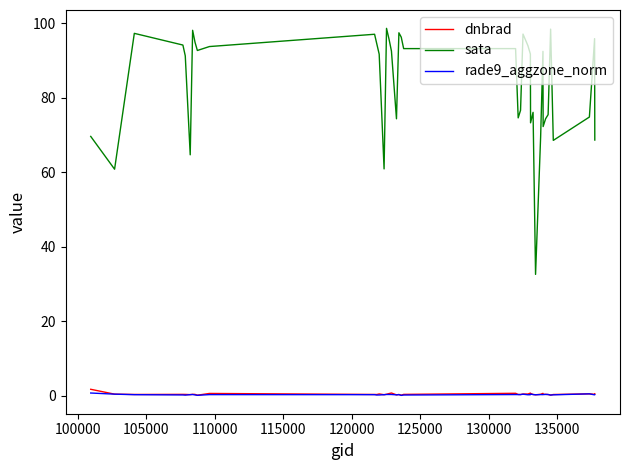

Which series has the largest range (max minus min)?

sata